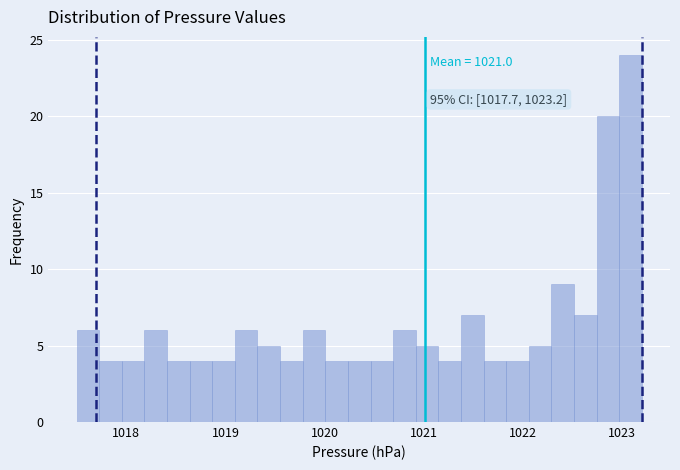

Around what value on the x-axis is the tallest bar? Give the approximate position of its centre, as read against the axis.

1023.1